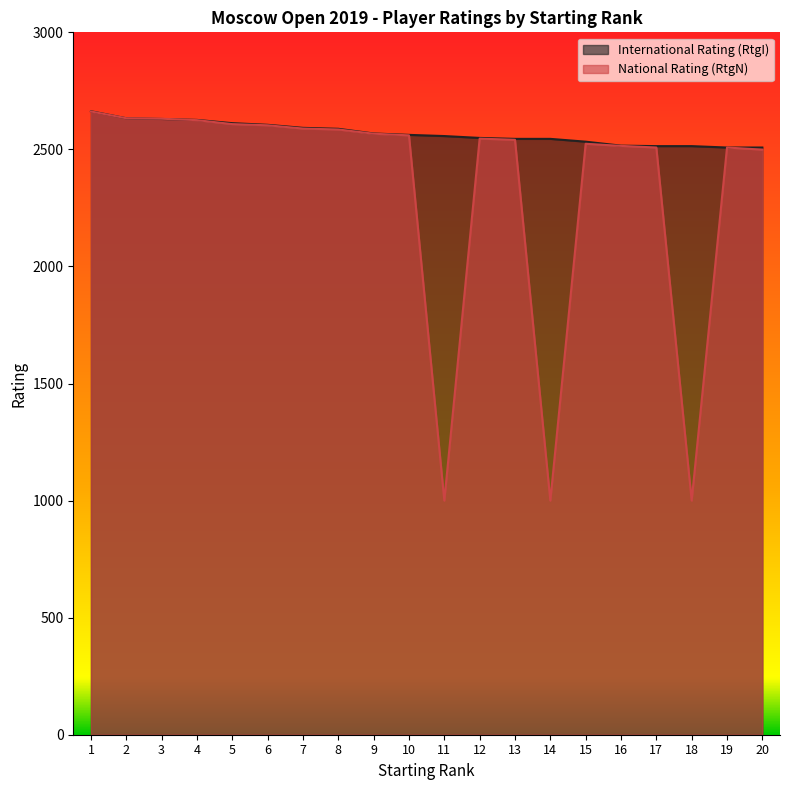

Reading left to right, list all the values displayed in this chart.

RtgI: 2663	2633	2630	2626	2612	2605	2592	2588	2568	2562	2557	2549	2545	2545	2533	2516	2514	2514	2508	2508
RtgN: 2662	2633	2631	2625	2608	2603	2589	2585	2567	2560	1000	2546	2541	1000	2524	2515	2508	1000	2508	2499